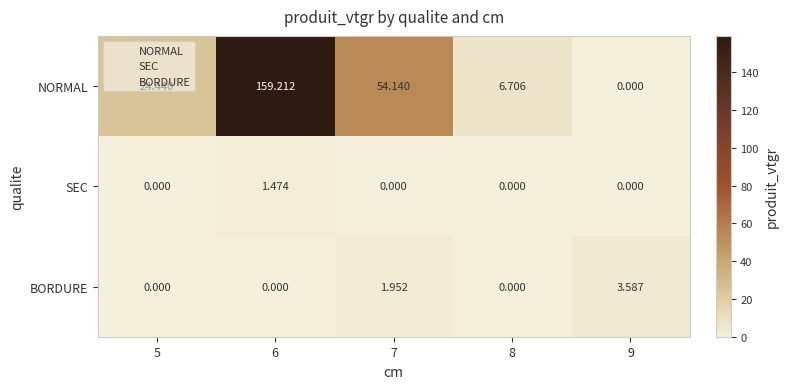

Rank the series by their maximum value, from highest to lowest.

NORMAL, BORDURE, SEC